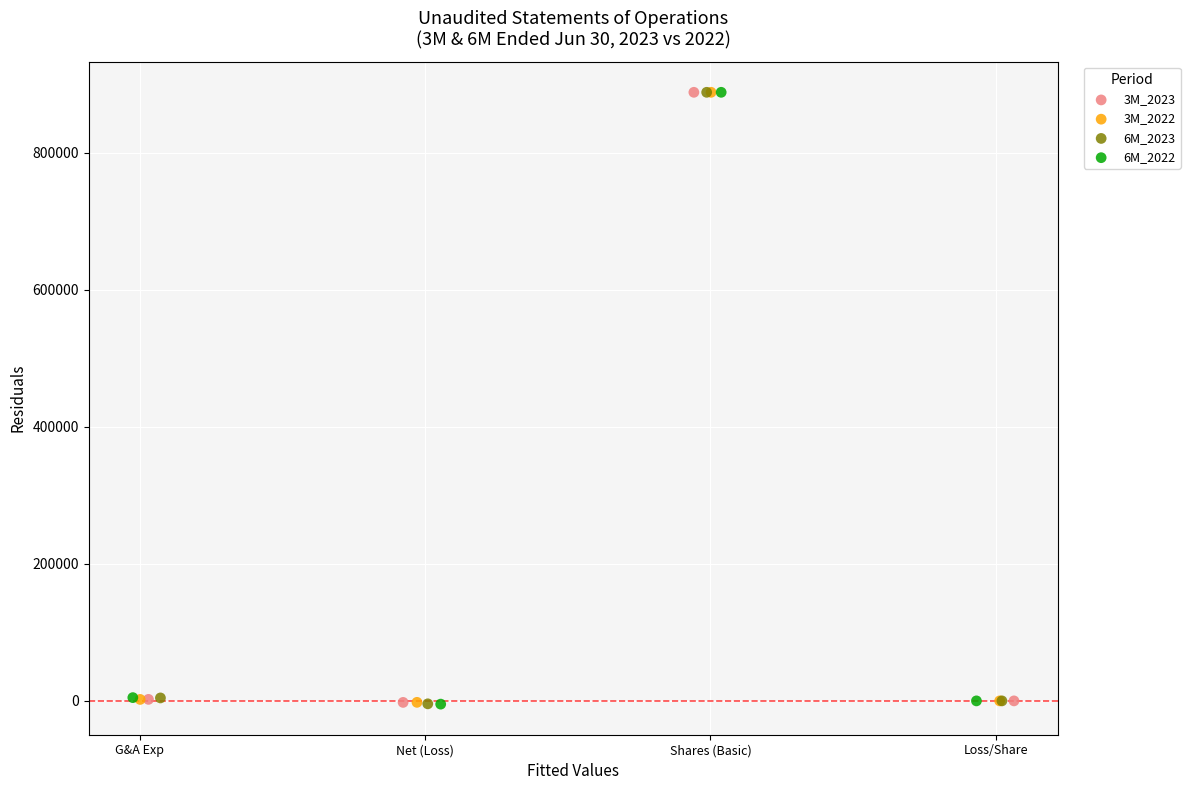

What are all the series names shown in the legend?

3M_2023, 3M_2022, 6M_2023, 6M_2022